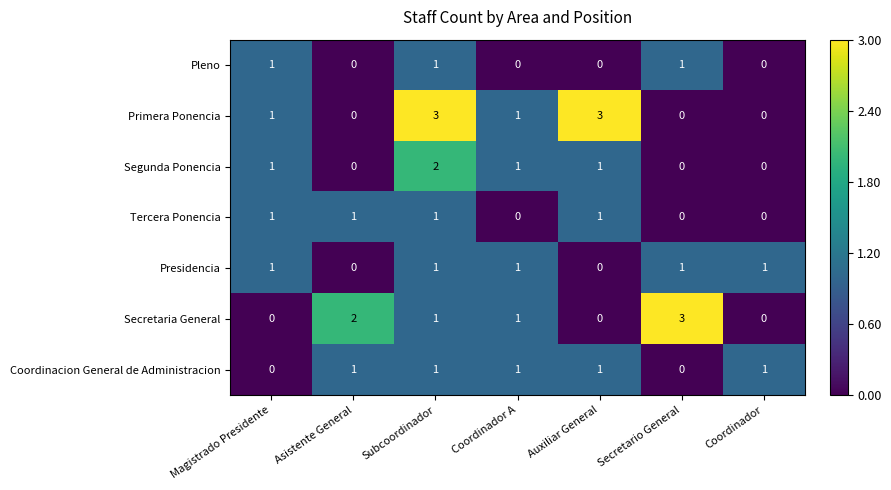

What is the total value across all series at Asistente General?

4